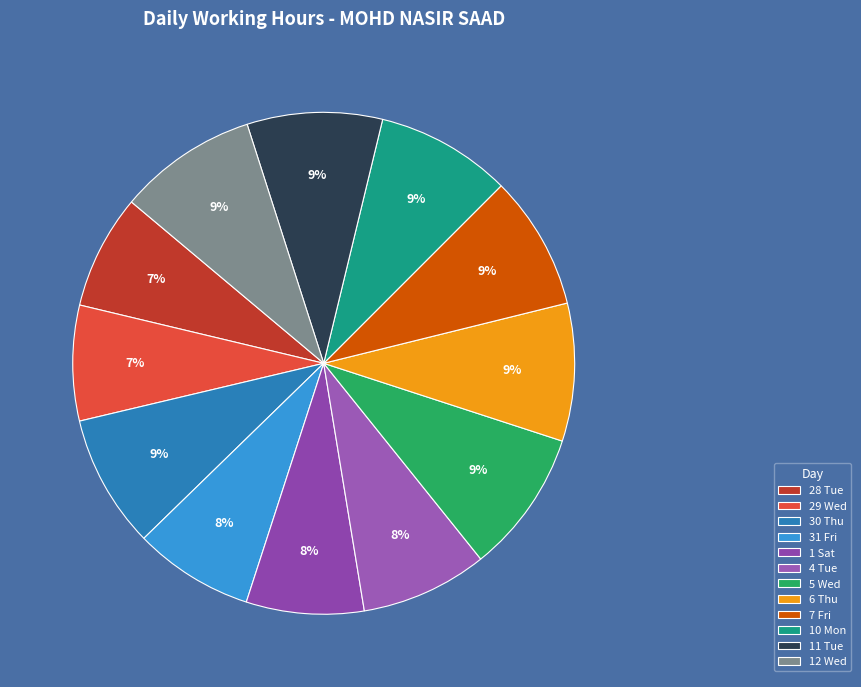

How many slices are in this pie chart?

12